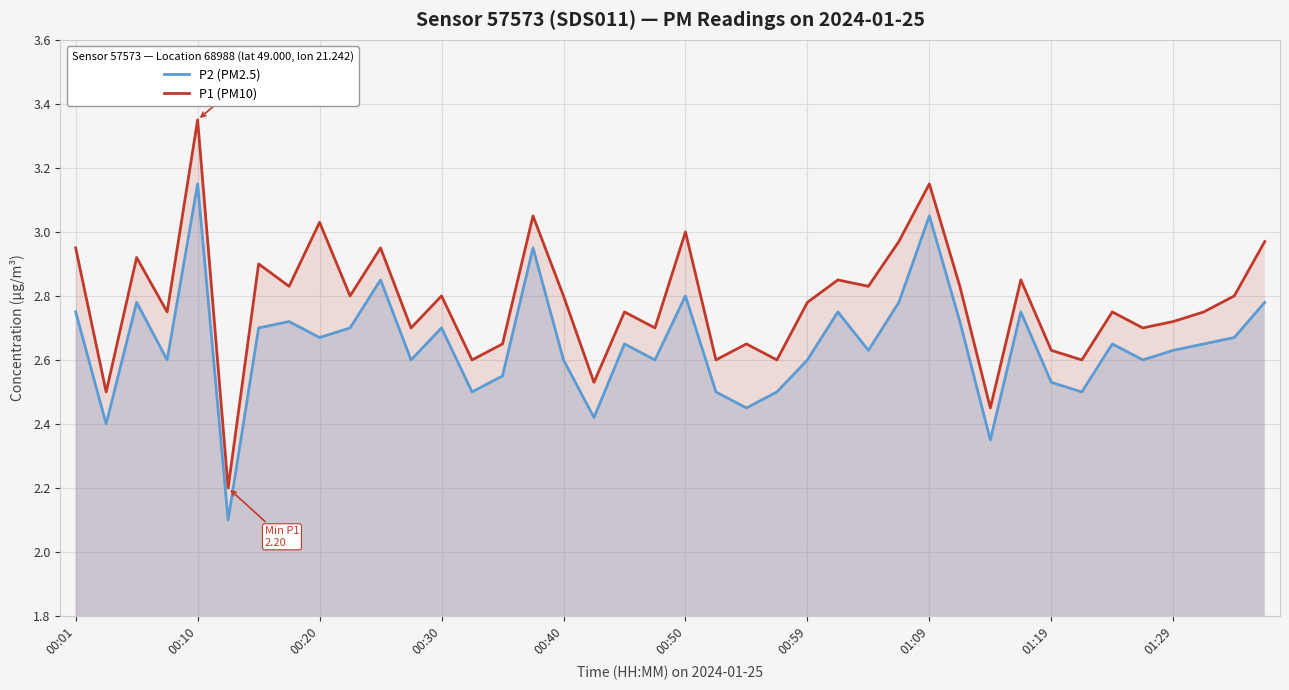

How many interior local peaks does the P2 (PM2.5) series have?

12